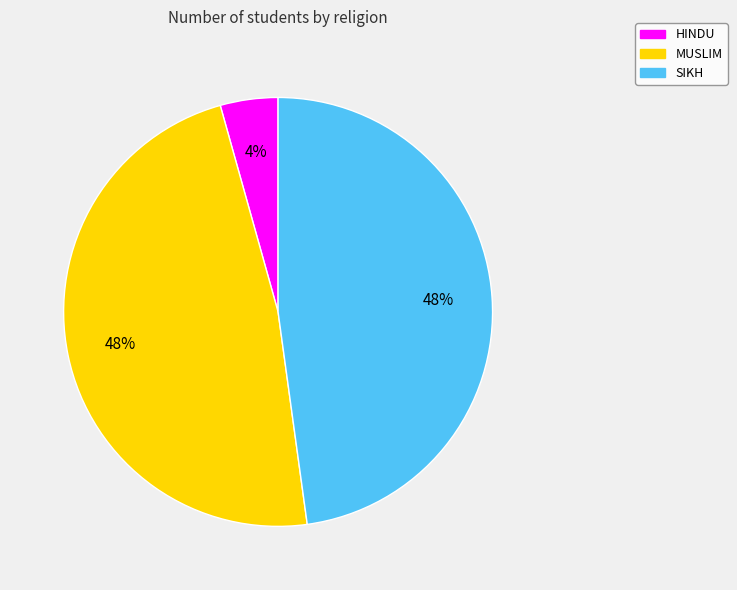

Does SIKH represent more than half of the total?

No